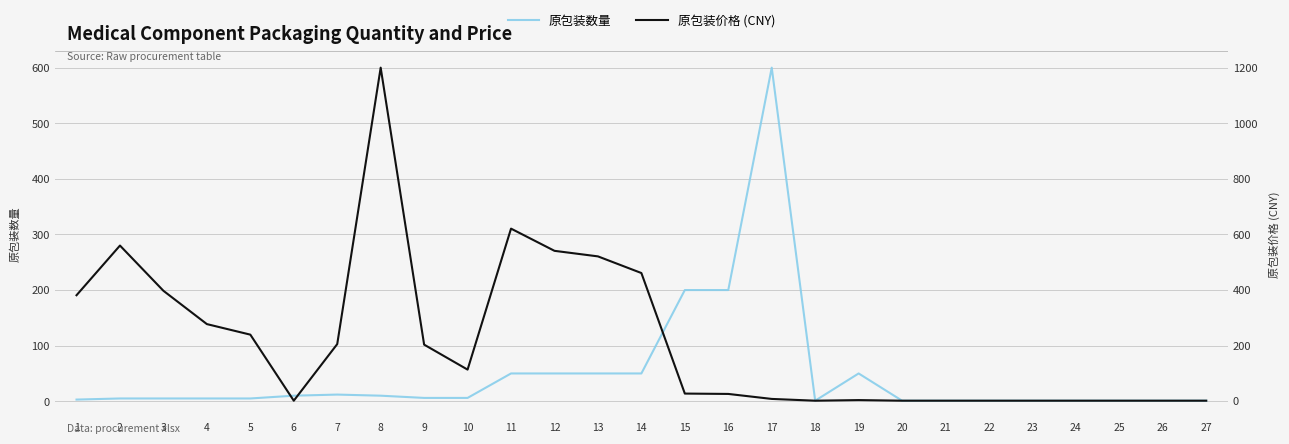

Reading left to right, what are all the values shown in this chart?

原包装数量: 1=3.0	2=5.0	3=5.0	4=5.0	5=5.0	6=10.0	7=12.0	8=10.0	9=6.0	10=6.0	11=50.0	12=50.0	13=50.0	14=50.0	15=200.0	16=200.0	17=600.0	18=1.0	19=50.0	20=1.0	21=1.0	22=1.0	23=1.0	24=1.0	25=1.0	26=1.0	27=1.0
原包装价格 (CNY): 1=380.0	2=559.0	3=396.0	4=276.0	5=238.0	6=0.0	7=204.0	8=1200.0	9=202.0	10=112.0	11=620.0	12=540.0	13=520.0	14=460.0	15=25.6	16=24.4	17=6.4	18=0.0	19=2.2	20=0.0	21=0.0	22=0.0	23=0.0	24=0.0	25=0.0	26=0.0	27=0.0